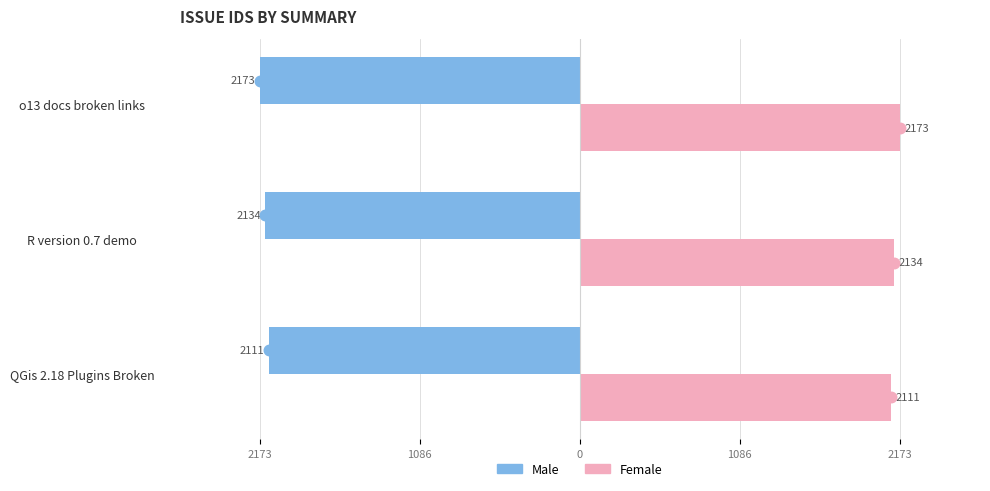

What are all the series names shown in the legend?

Male, Female